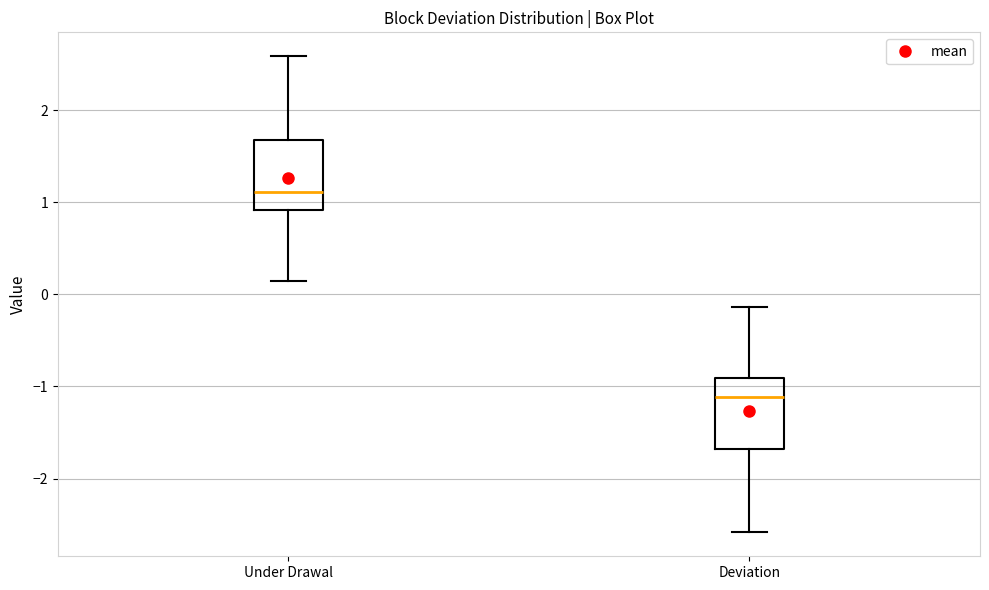

Reading left to right, read every box against the y-axis: the position of its median line, the range the box covers, and the ends of its whiskers. The values are not printed on the chart, so give them approximately, as read against the axis.

Under Drawal: median 1.1, box 0.9 to 1.7, whiskers 0.1 to 2.6
Deviation: median -1.1, box -1.7 to -0.9, whiskers -2.6 to -0.1